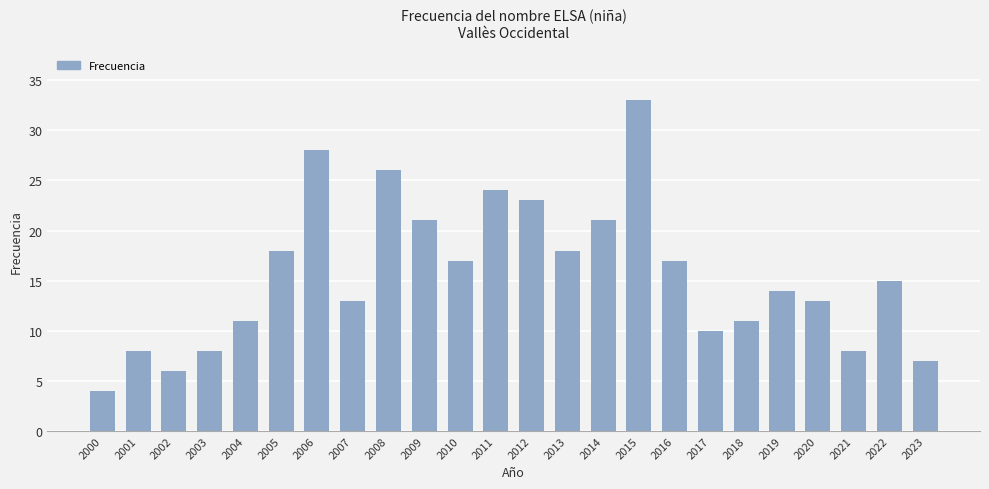

Is it true that the value at 2007 is 13?

True